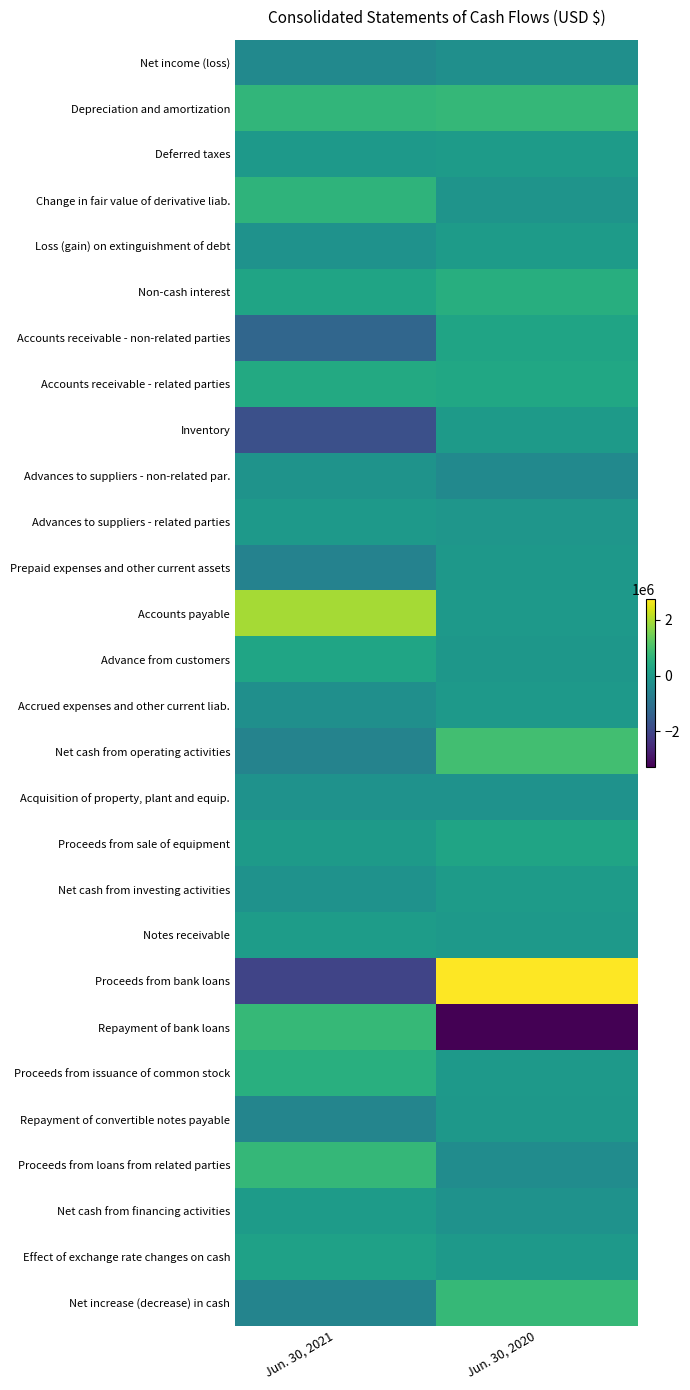

At how many categories does at least one series exceed 2740624?

1